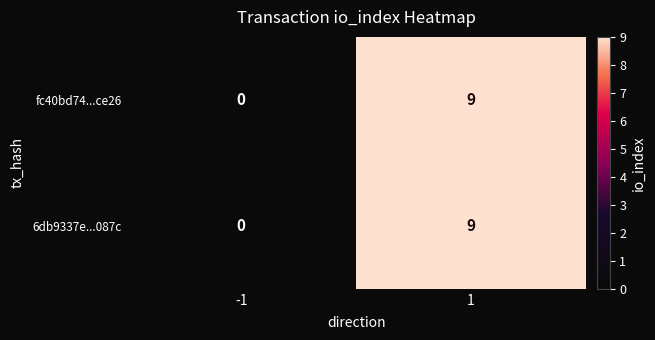

The value of 6db9337e...087c at -1 is -5. True or false?

False